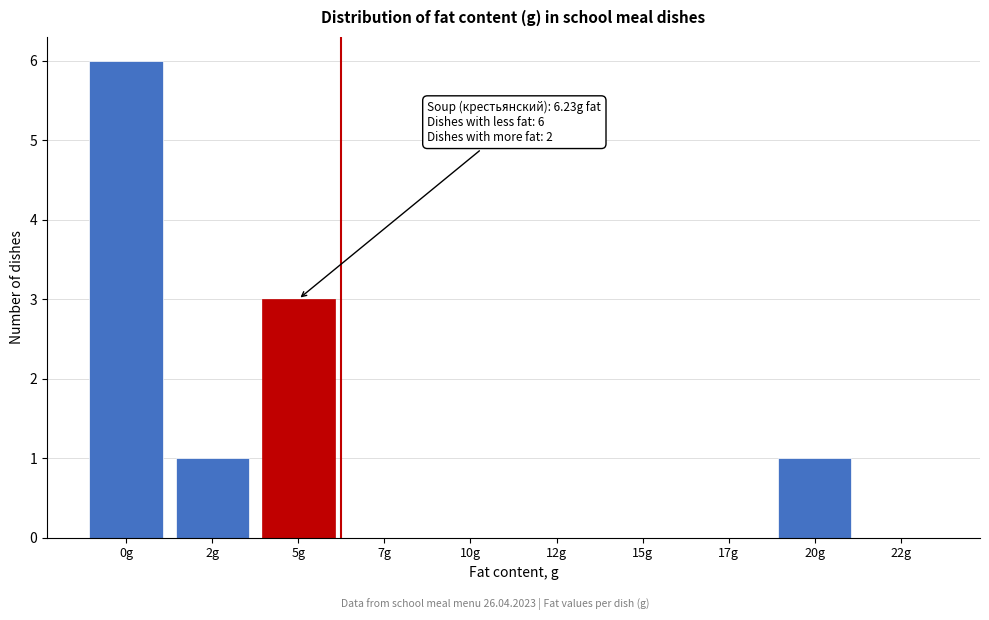

Reading left to right, transcribe all the data shown in this chart.

0g=6	2g=1	5g=3	7g=0	10g=0	12g=0	15g=0	17g=0	20g=1	22g=0